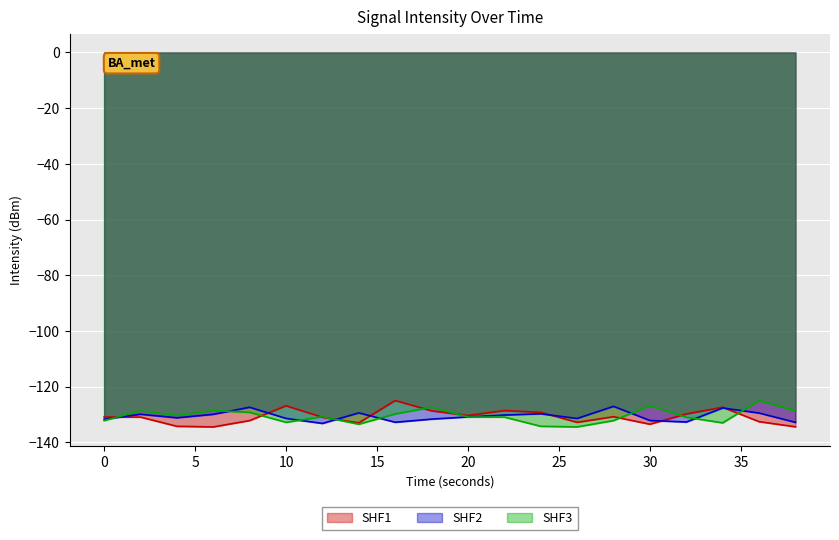

What is the value of the SHF3 point at the 11th from the left?

-131.0